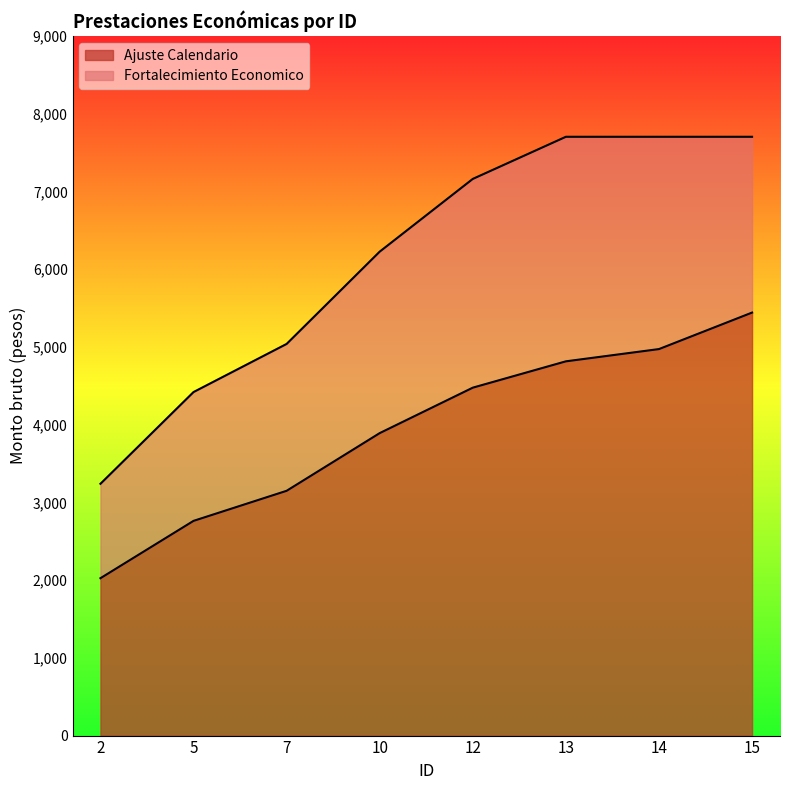

What are all the series names shown in the legend?

Ajuste Calendario, Fortalecimiento Economico